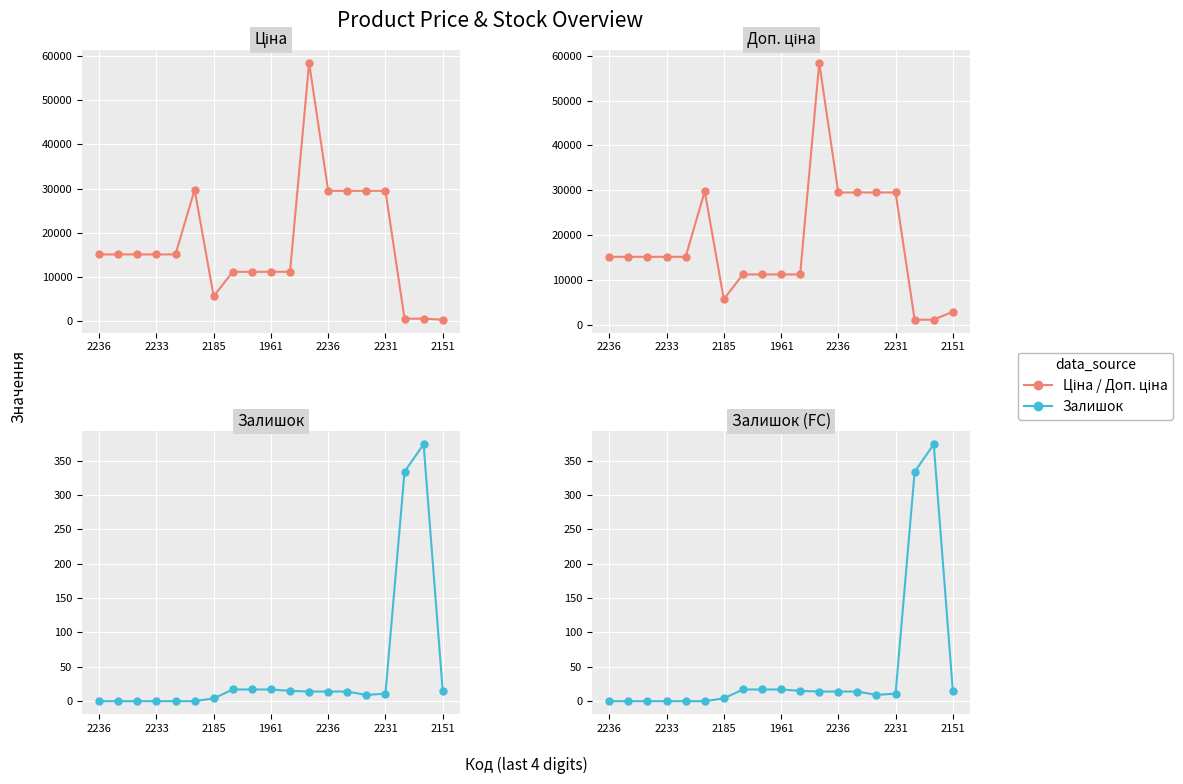

What is the lowest value of the Доп. ціна series?

1081.7